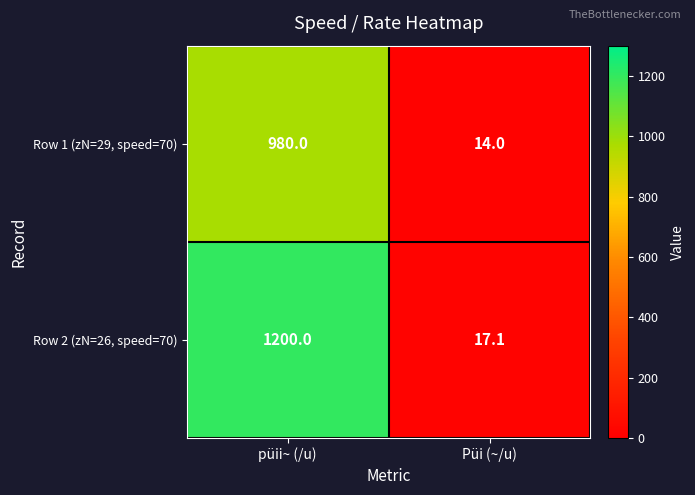

Read the Row 1 (zN=29, speed=70) value at püii~ (/u).

980.0